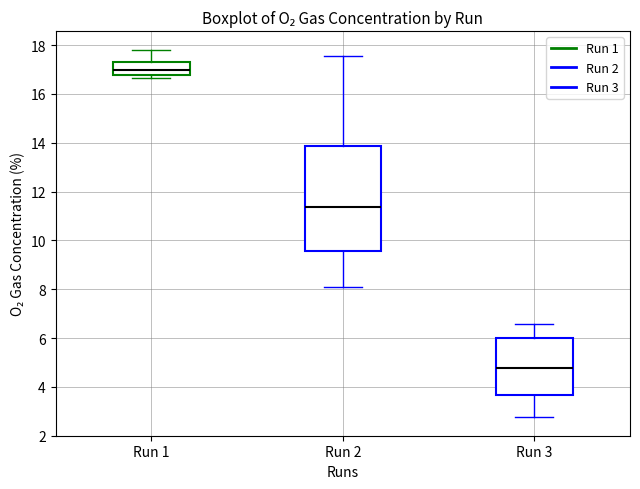

Reading left to right, transcribe this box plot: for each box, give where its median line is, the range the box spans, and where its two whiskers end, as read against the y-axis. The values are not printed on the chart, so give them approximately, as read against the axis.

Run 1: median 17.0, box 16.8 to 17.4, whiskers 16.6 to 17.8
Run 2: median 11.4, box 9.6 to 13.8, whiskers 8.2 to 17.6
Run 3: median 4.8, box 3.6 to 6.0, whiskers 2.8 to 6.6